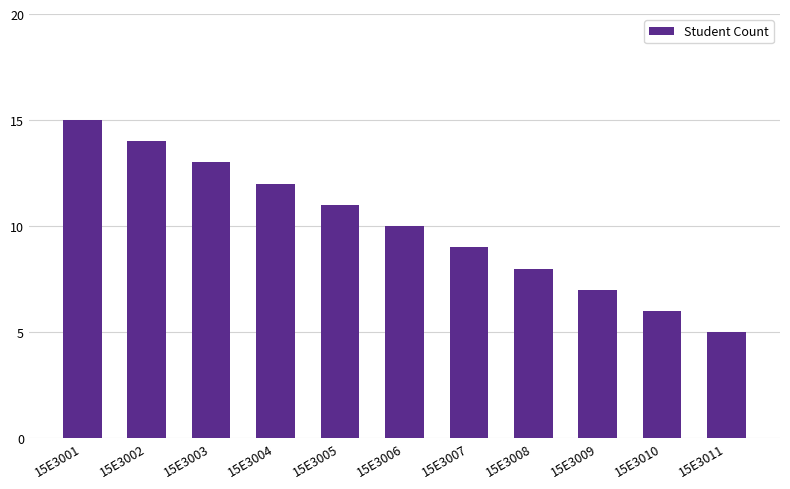

What is the value of the 7th bar from the left?

9